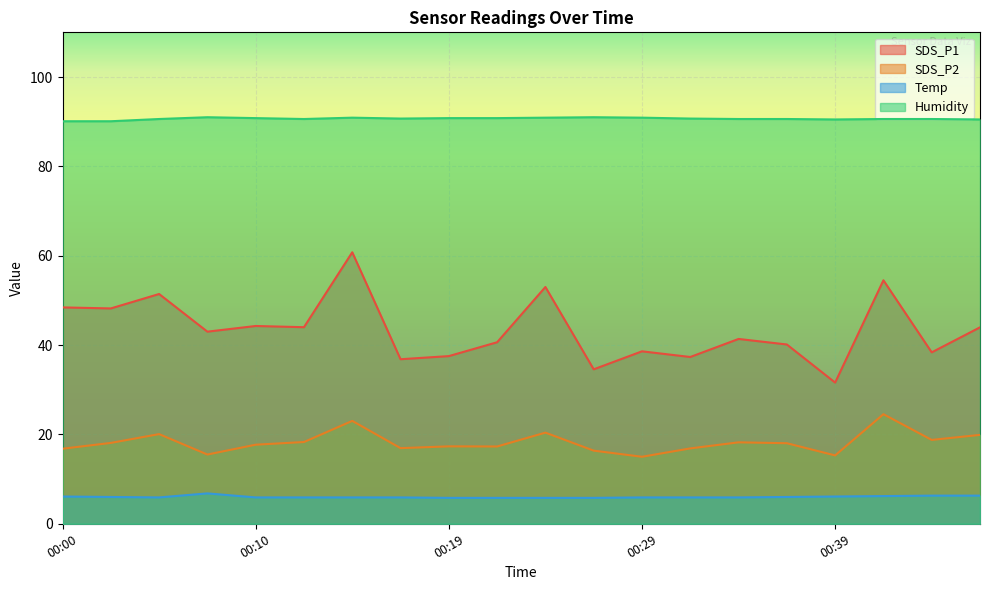

True or false: Temp and SDS_P2 intersect in this chart.

False